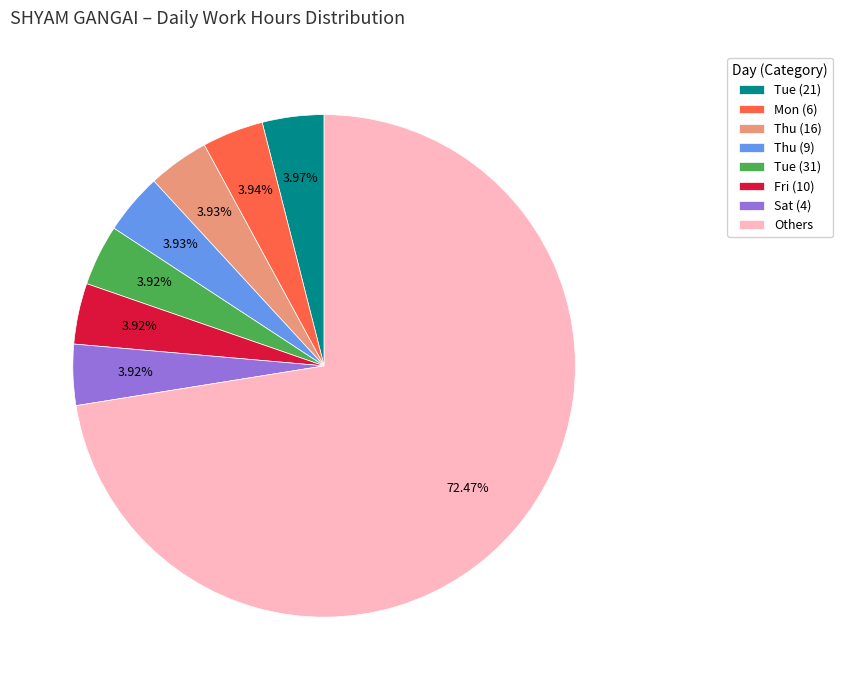

Which category has the biggest portion of the pie?

Others